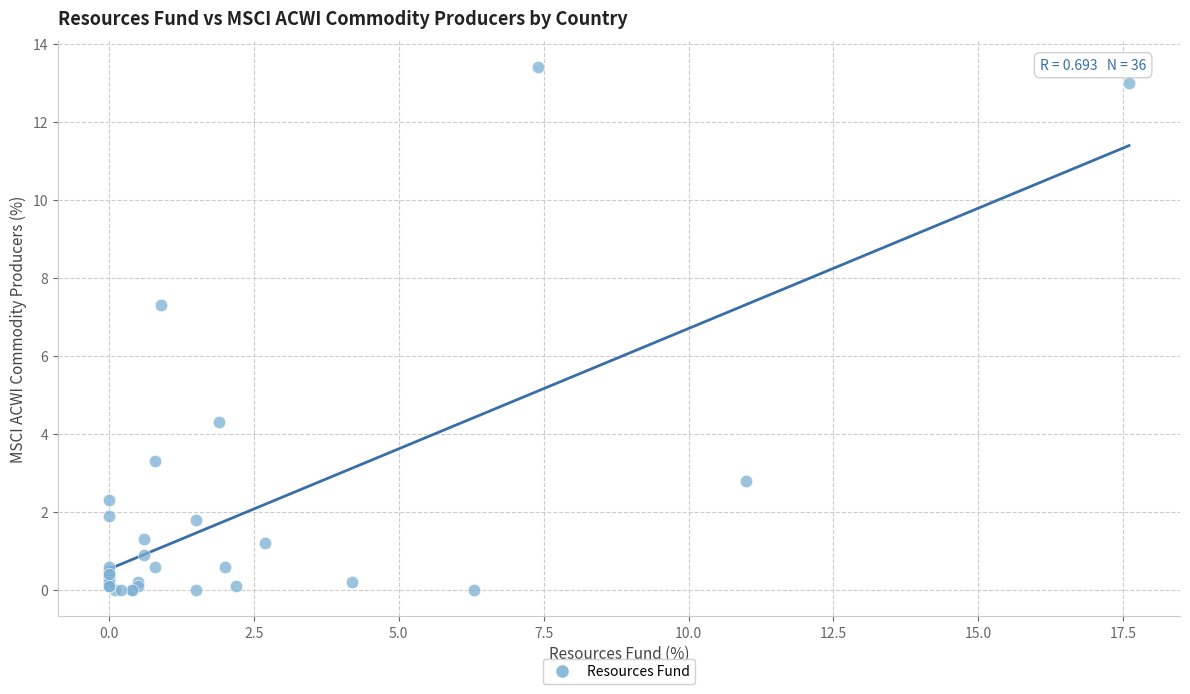

What Y value in the scatter plot is closest to 6?

7.3